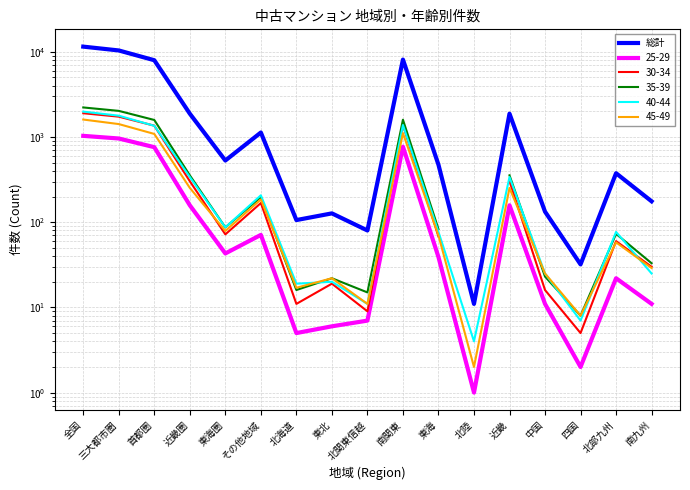

Which label corresponds to the smallest value in the chart?

北陸